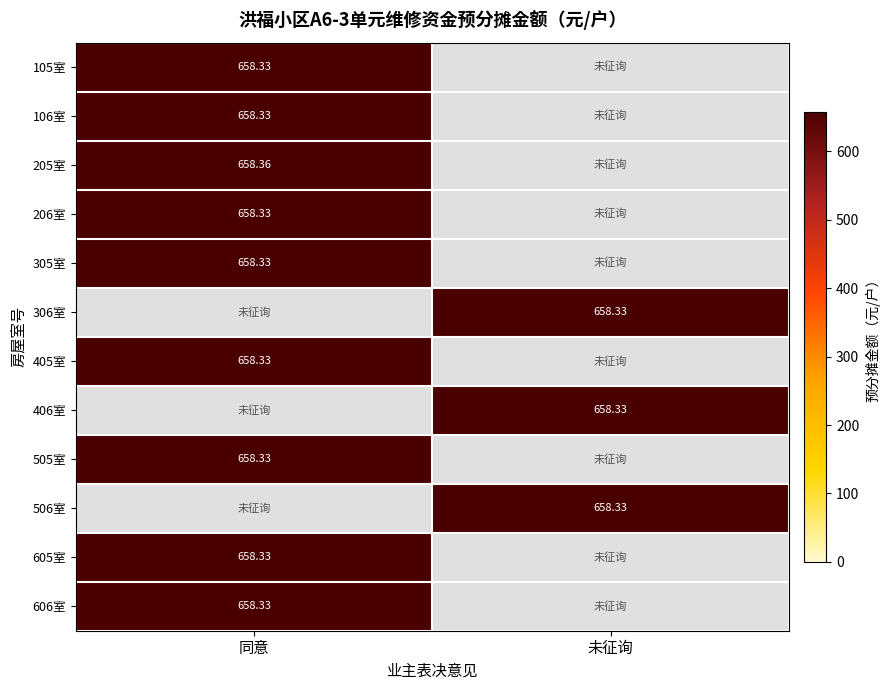

How many values in 306室 are above zero?

1